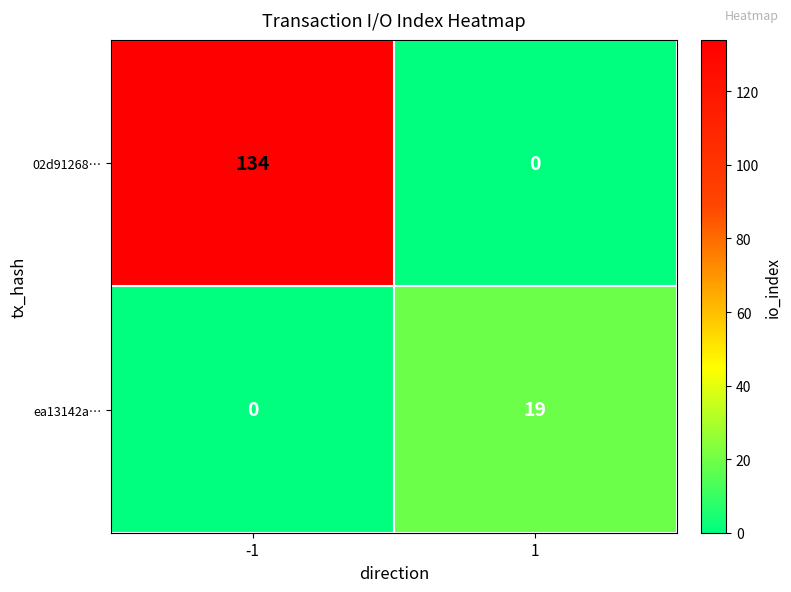

What is the average value of the ea13142a… series?

10